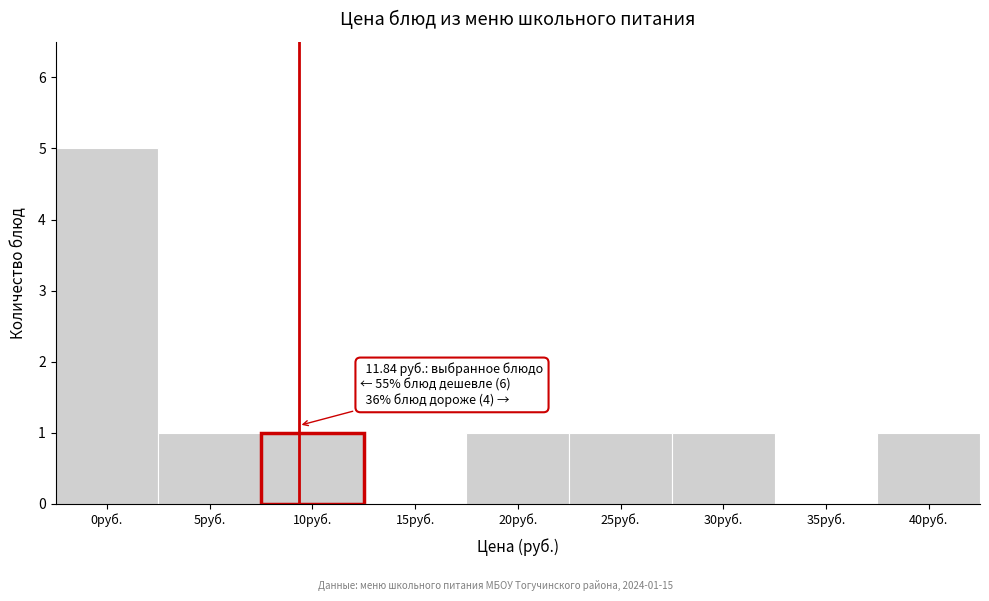

Between 30руб. and 15руб., which is larger?

30руб.